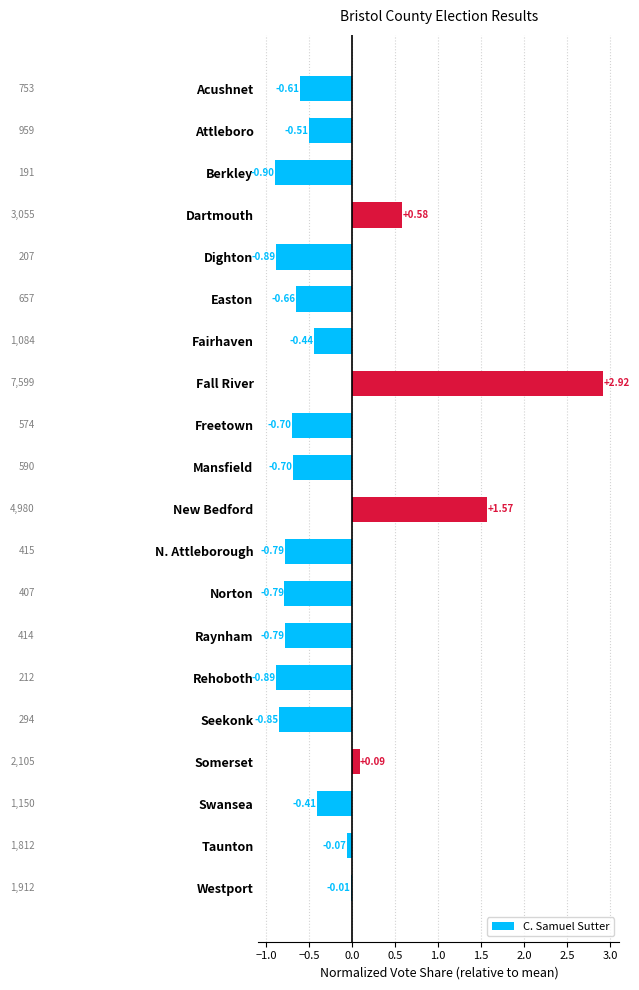

What is the difference between the maximum and second lowest values?

3.8